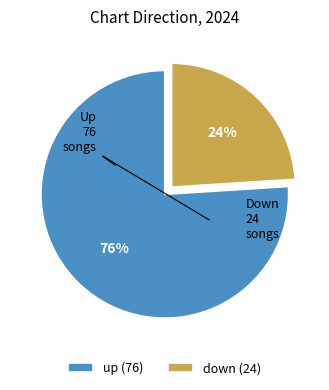

Which category accounts for the majority?

up